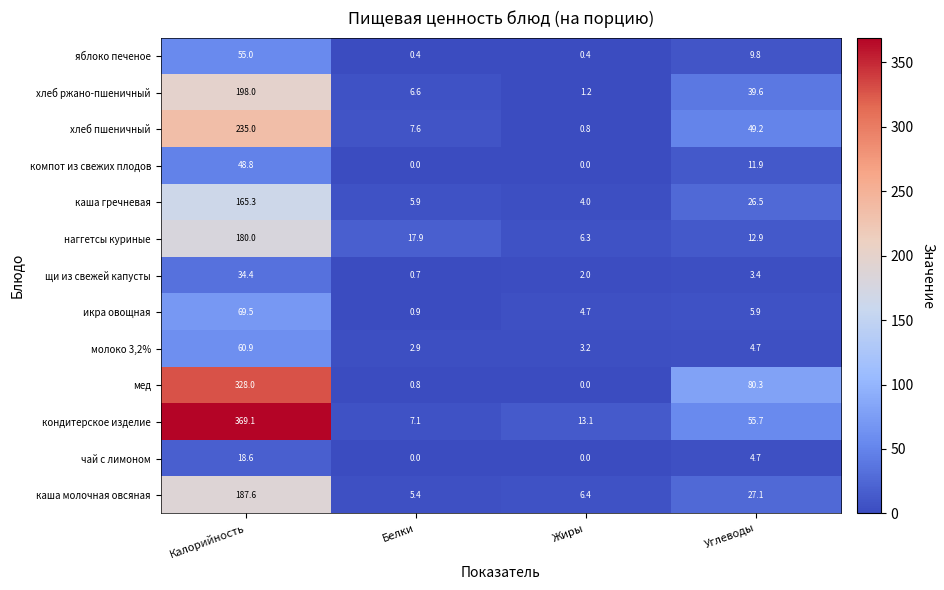

At which label is хлеб пшеничный closest to 117?

Углеводы